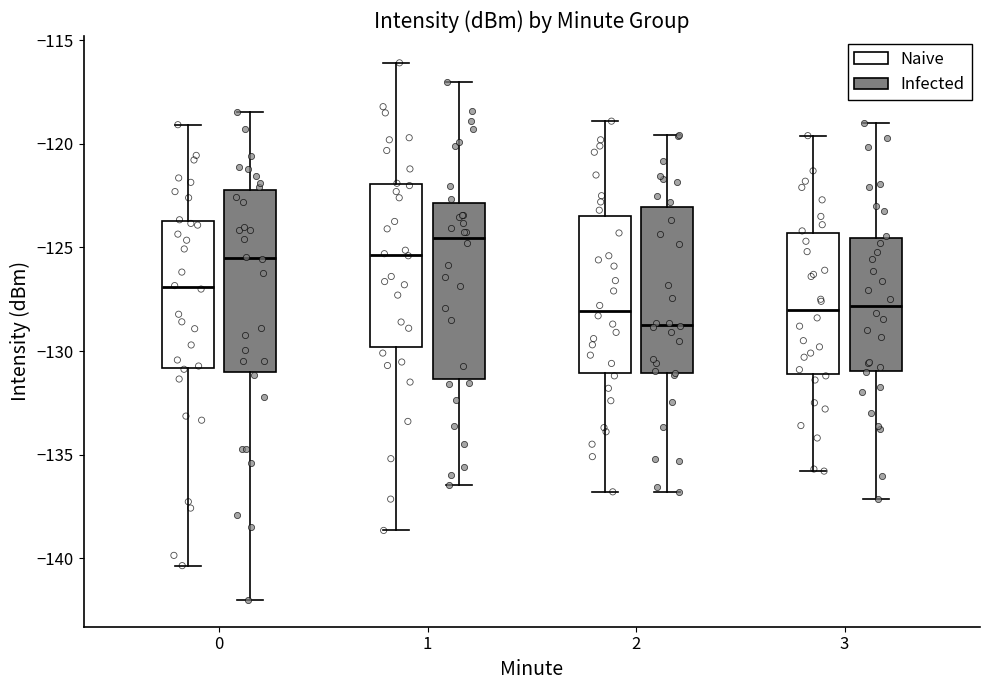

Comparing the boxes themselves (not the whiskers), which one is the tallest?

0 (Infected)